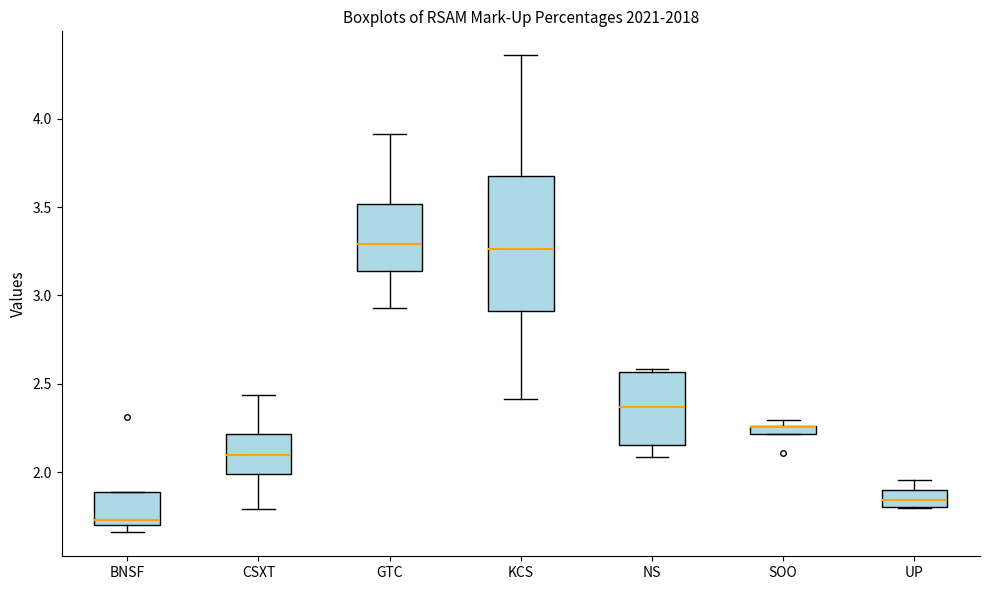

Which box is the tallest, from its lower edge to its upper edge?

KCS